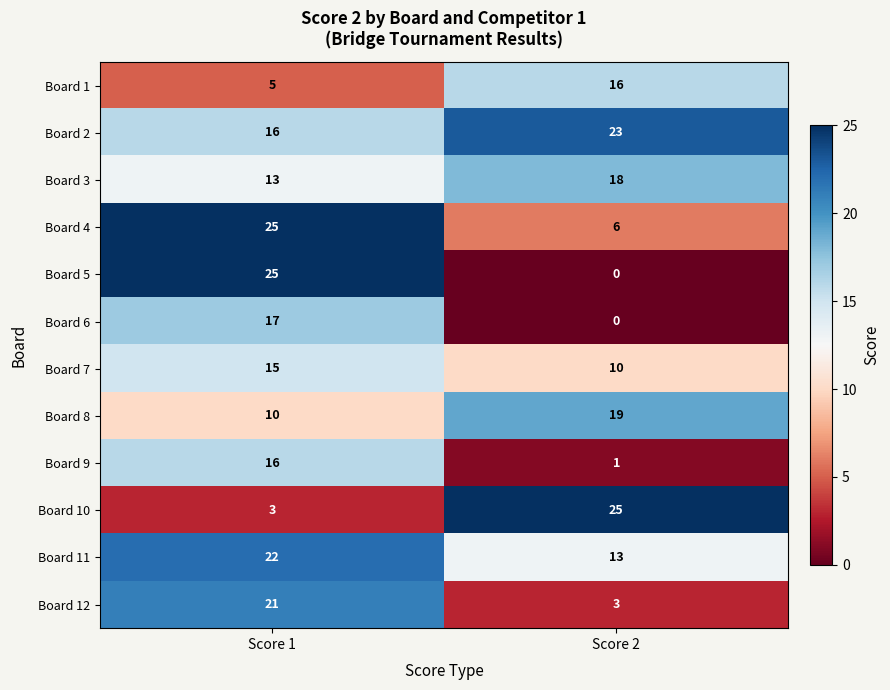

At which category is the sum across all series the highest?

Score 1